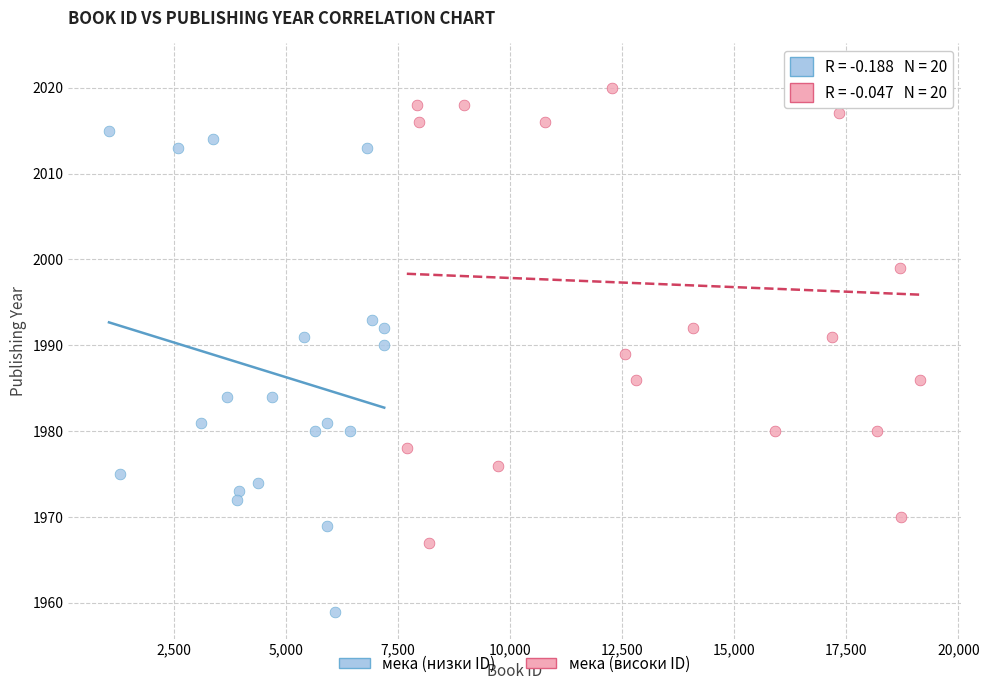

Which series reaches the minimum Y coordinate?

мека (низки ID)